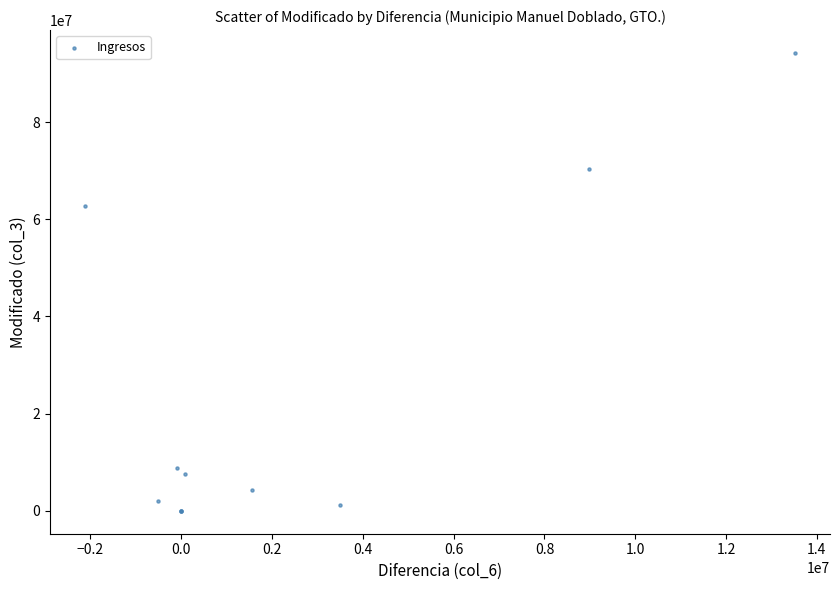

What Y value in the scatter plot is closest to 47111629?

62772828.0